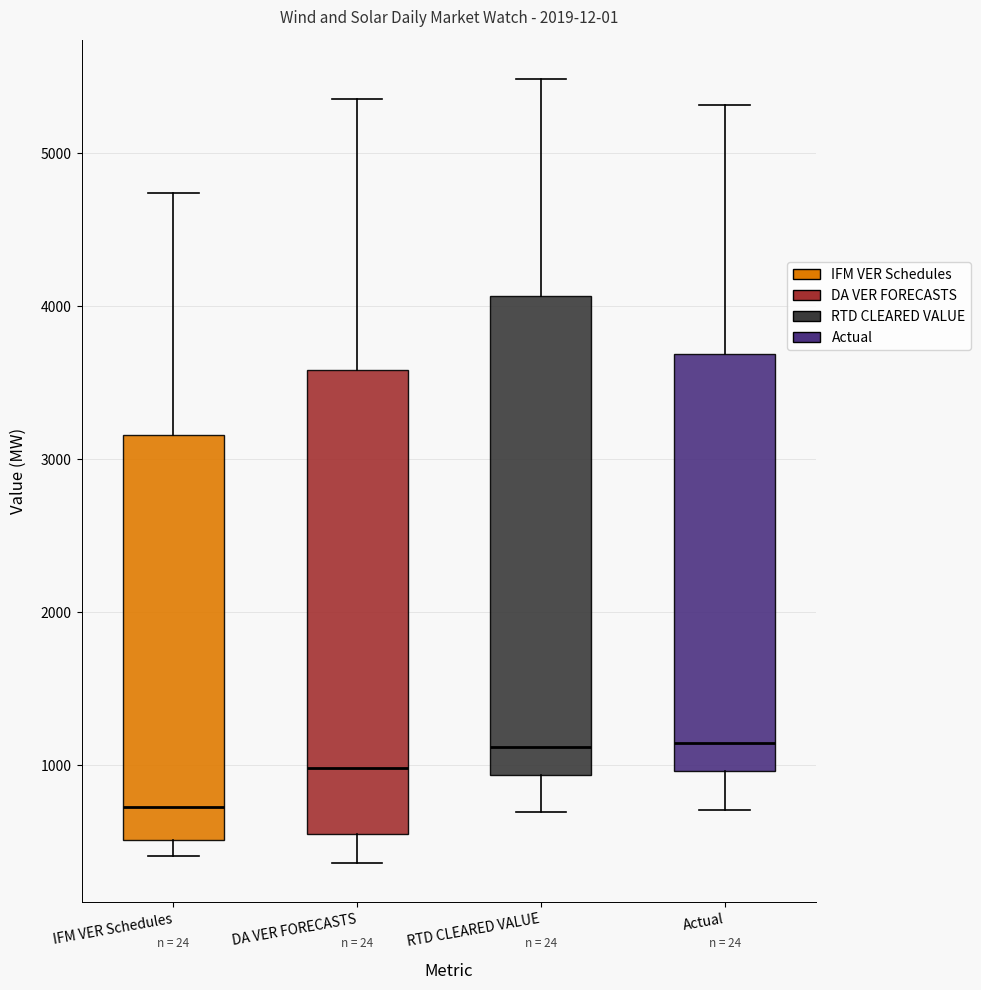

Reading left to right, transcribe this box plot: for each box, give where its median line is, the range the box spans, and where its two whiskers end, as read against the y-axis. The values are not printed on the chart, so give them approximately, as read against the axis.

IFM VER Schedules: median 700, box 500 to 3200, whiskers 400 to 4700
DA VER FORECASTS: median 1000, box 600 to 3600, whiskers 400 to 5400
RTD CLEARED VALUE: median 1100, box 900 to 4100, whiskers 700 to 5500
Actual: median 1100, box 1000 to 3700, whiskers 700 to 5300